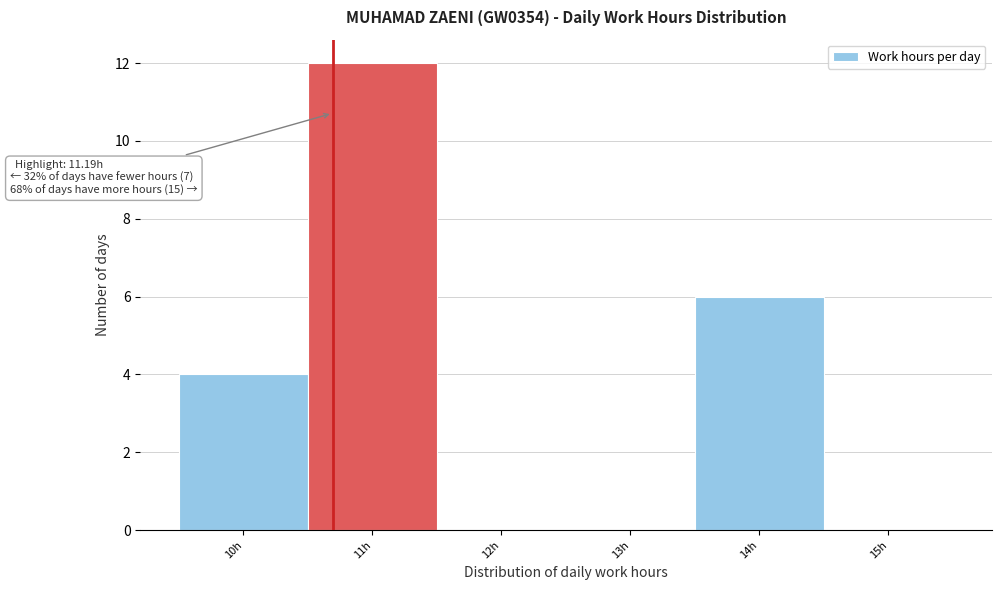

Reading left to right, transcribe all the data shown in this chart.

10h=4	11h=12	12h=0	13h=0	14h=6	15h=0